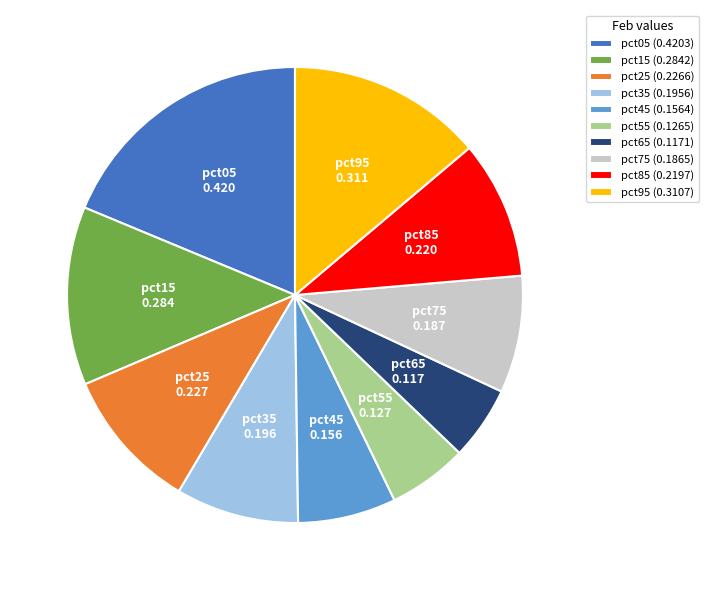

Between pct35 (0.1956) and pct05 (0.4203), which is larger?

pct05 (0.4203)